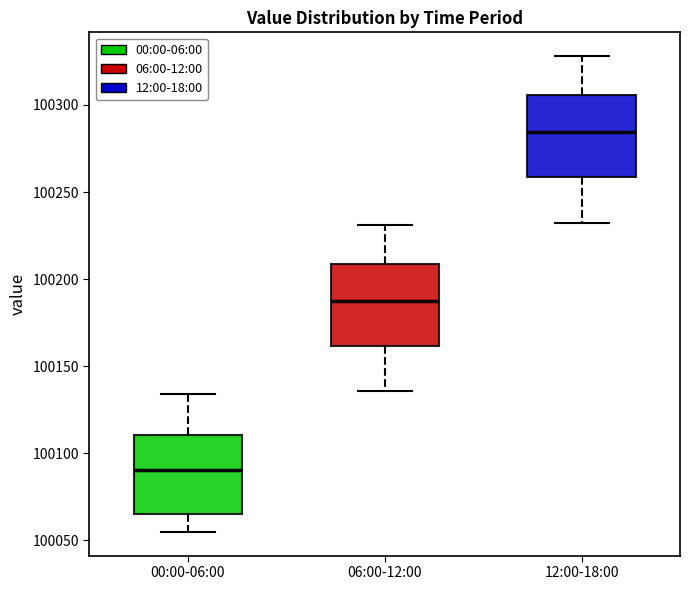

Reading left to right, read every box against the y-axis: the position of its median line, the range the box covers, and the ends of its whiskers. The values are not printed on the chart, so give them approximately, as read against the axis.

00:00-06:00: median 100090, box 100065 to 100110, whiskers 100055 to 100135
06:00-12:00: median 100185, box 100160 to 100210, whiskers 100135 to 100230
12:00-18:00: median 100285, box 100260 to 100305, whiskers 100235 to 100330